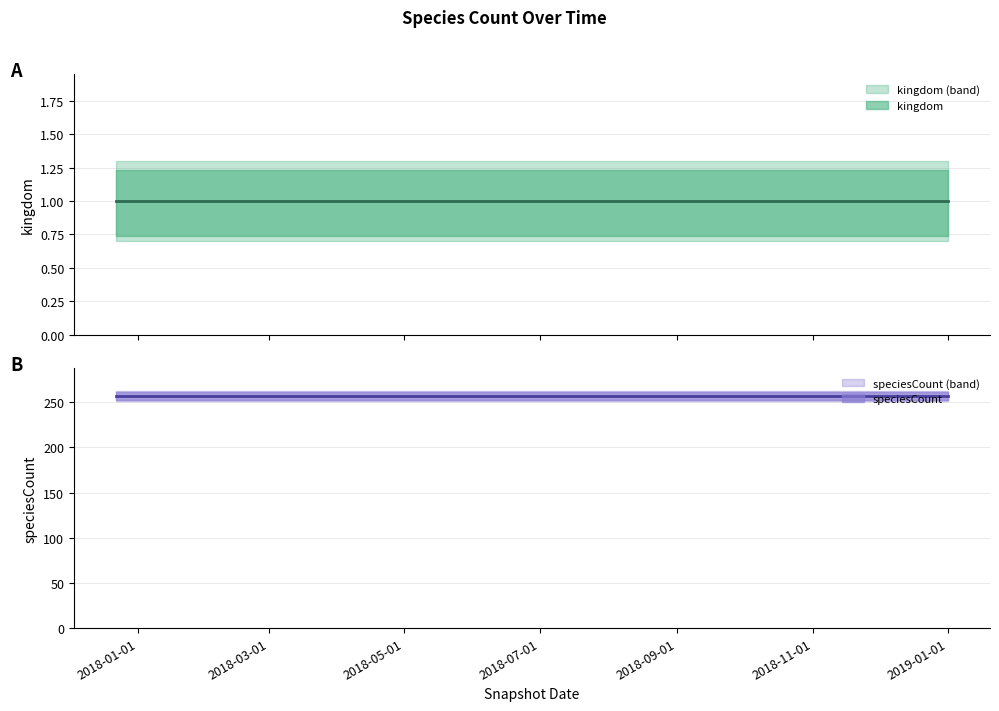

True or false: speciesCount and kingdom intersect in this chart.

False